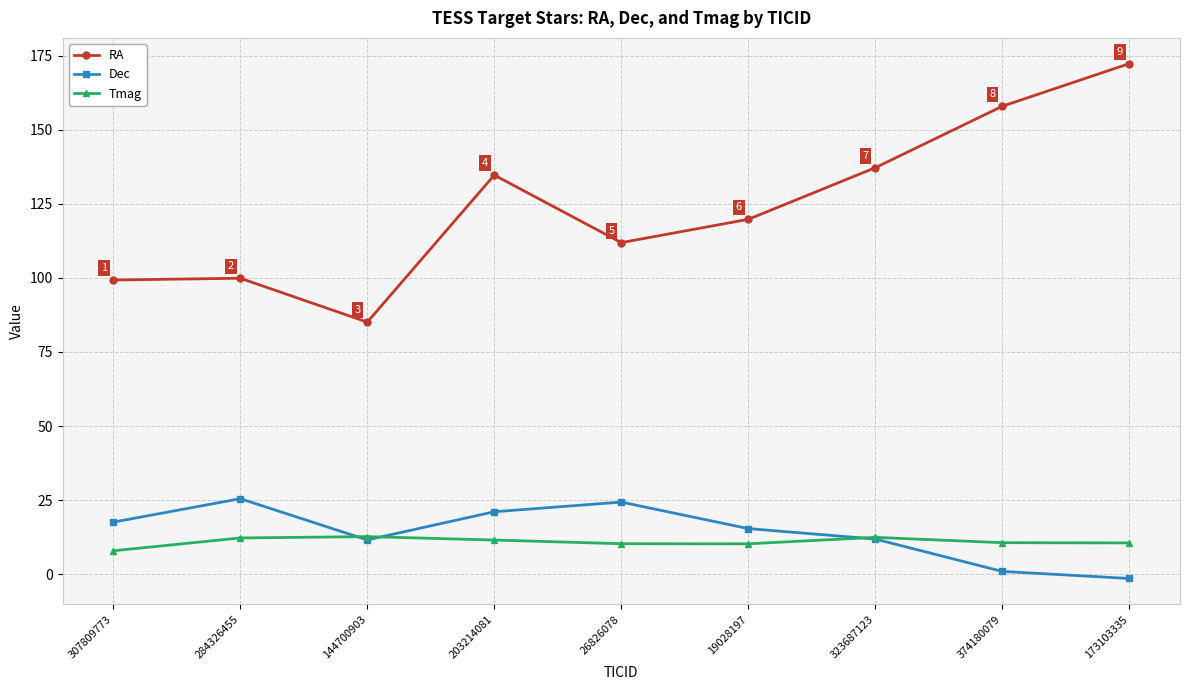

What is the label of the 1st point from the right?

173103335